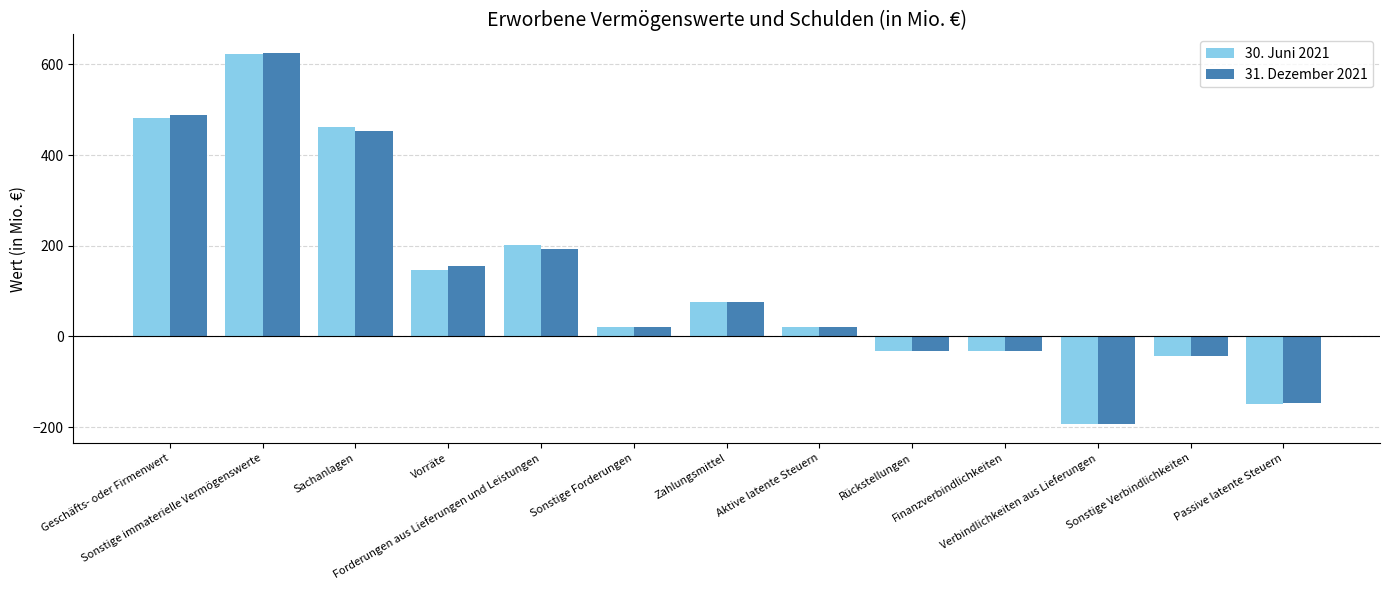

The 31. Dezember 2021 series shows 870 at Geschäfts- oder Firmenwert. True or false?

False